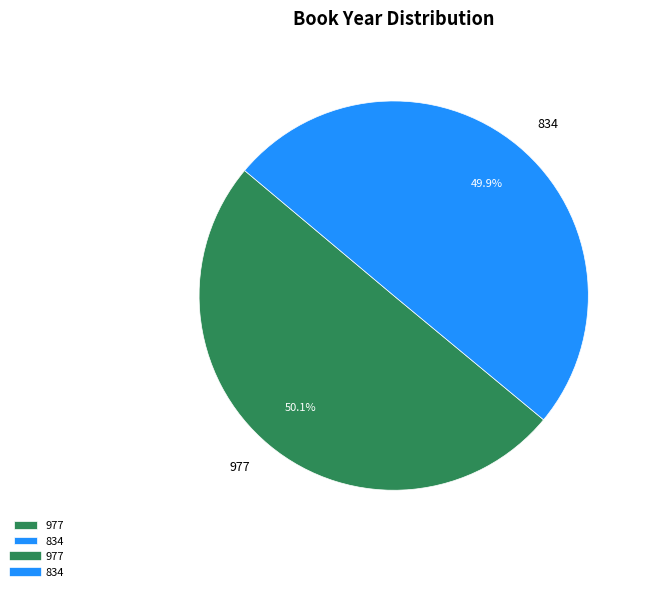

How many segments does this pie chart have?

2